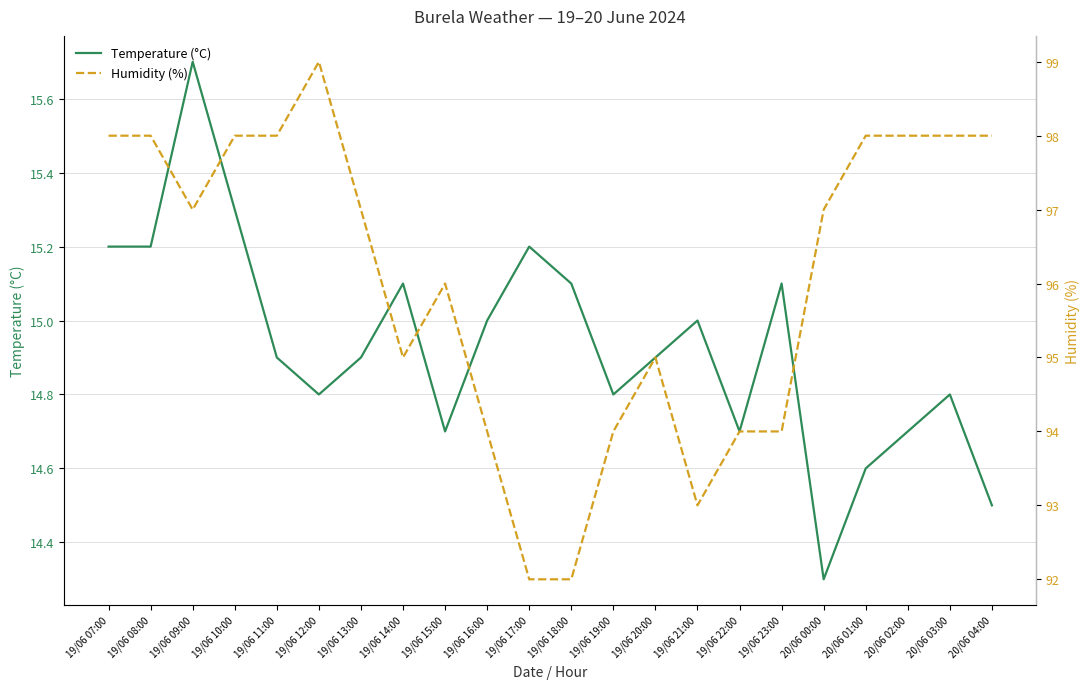

What is the difference between the Temperature (°C) values at 19/06 11:00 and 19/06 22:00?

0.2